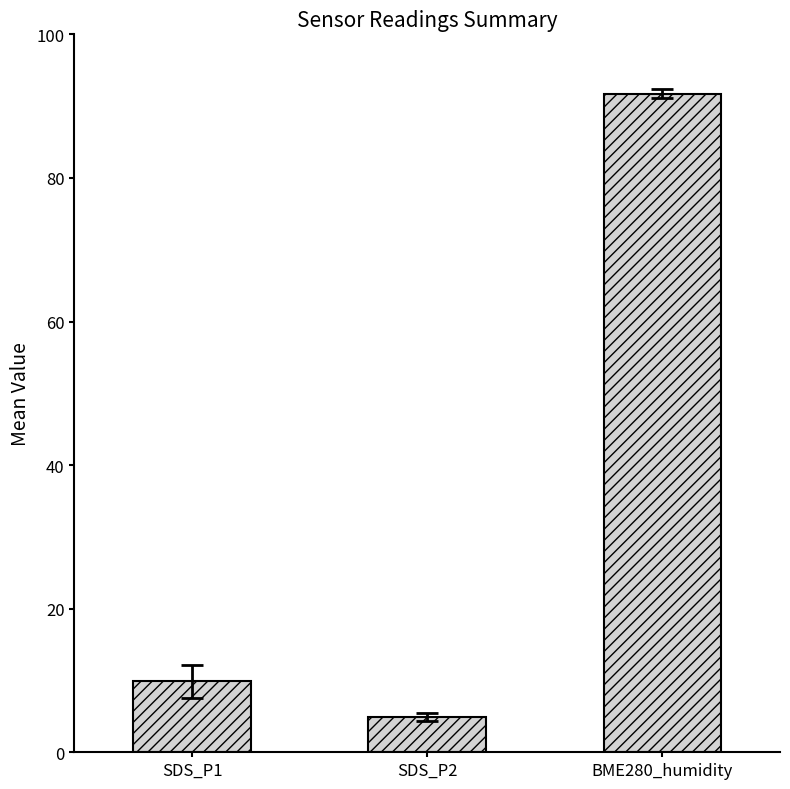

What is the approximate value of BME280_humidity at 14?

91.9